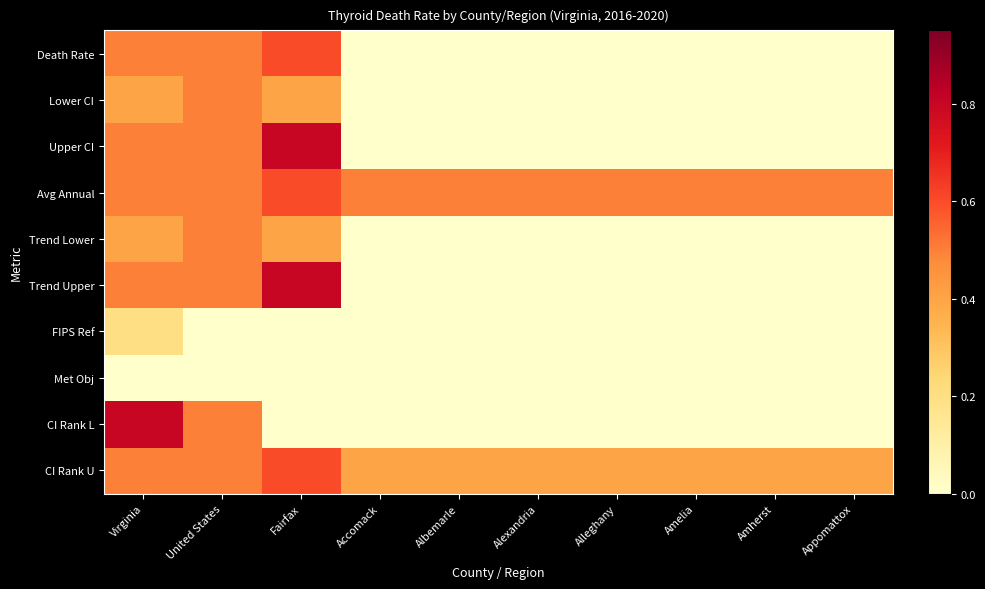

At which category is the sum across all series the highest?

Virginia